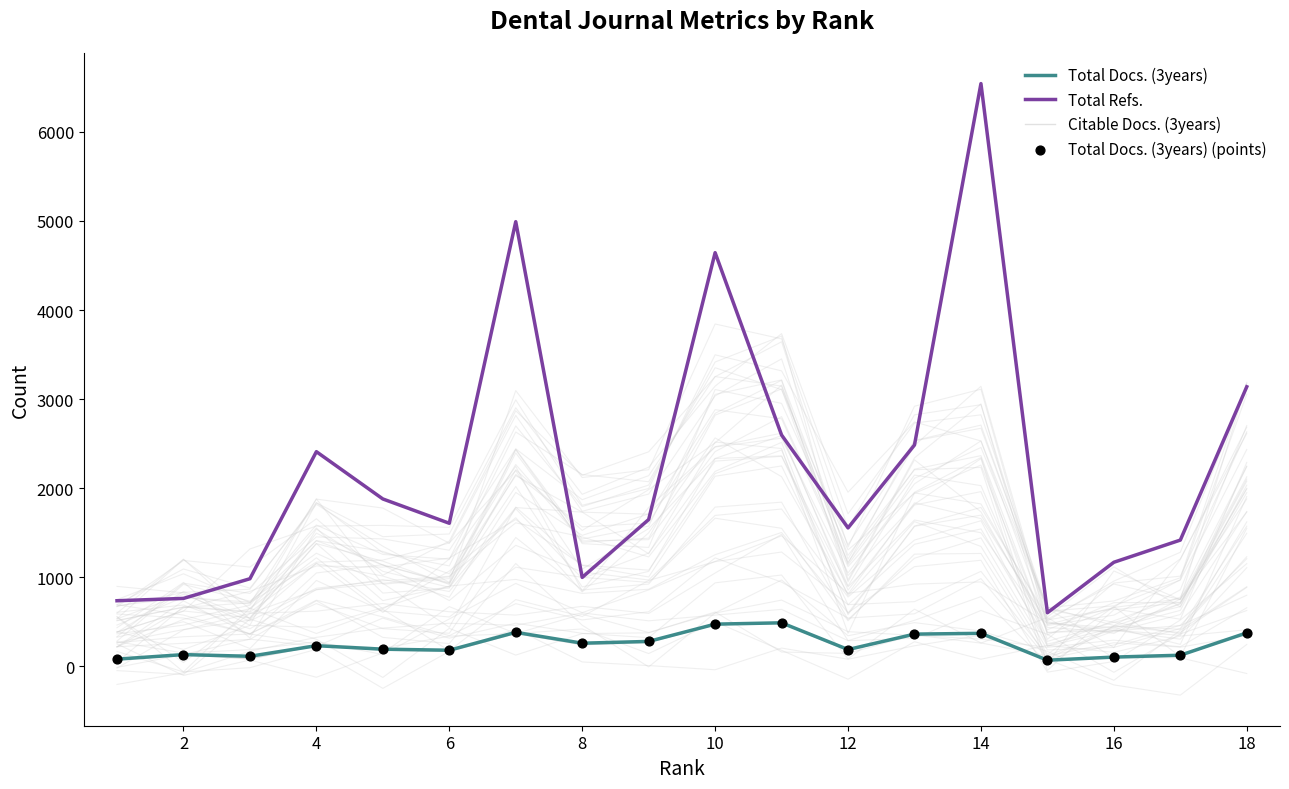

Which series contains the highest Y value?

Total Refs.